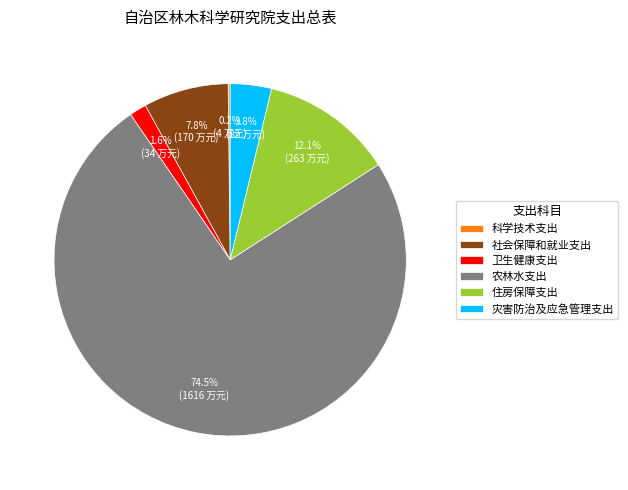

Approximately how many times larger is the value at 社会保障和就业支出 compared to 灾害防治及应急管理支出?

2.1